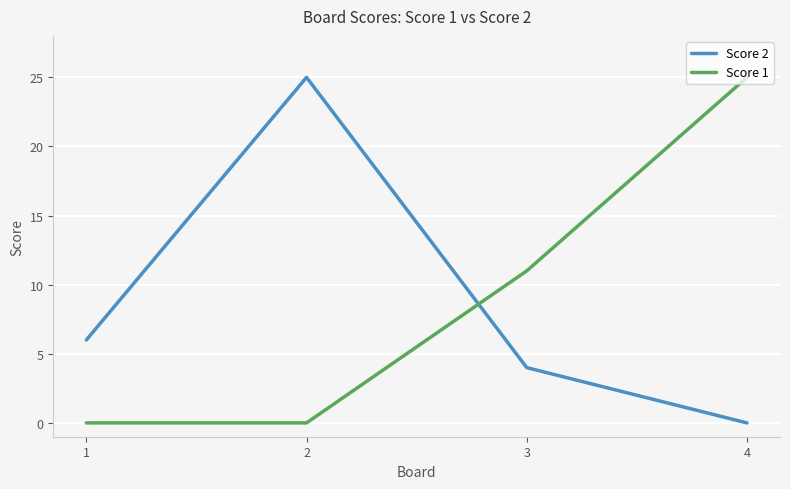

Where do Score 1 and Score 2 first cross each other?

2 and 3